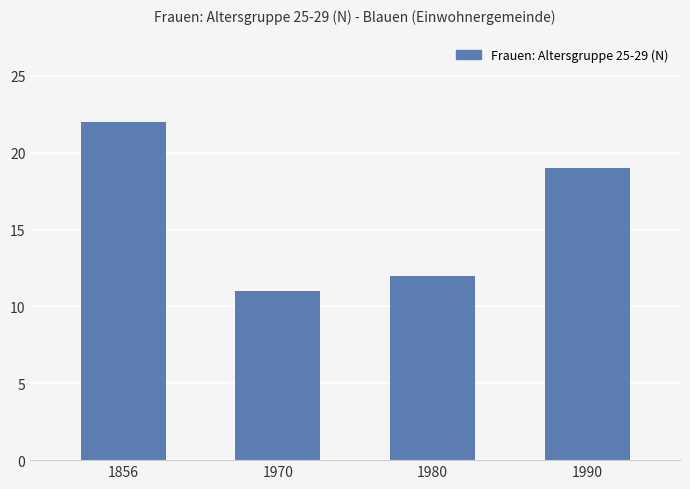

What is the average value?

16